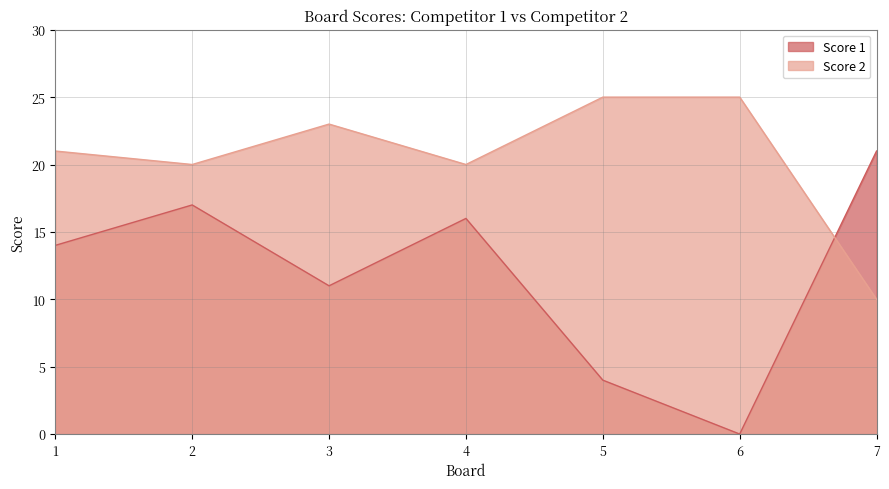

Which category has the highest value across all series?

5